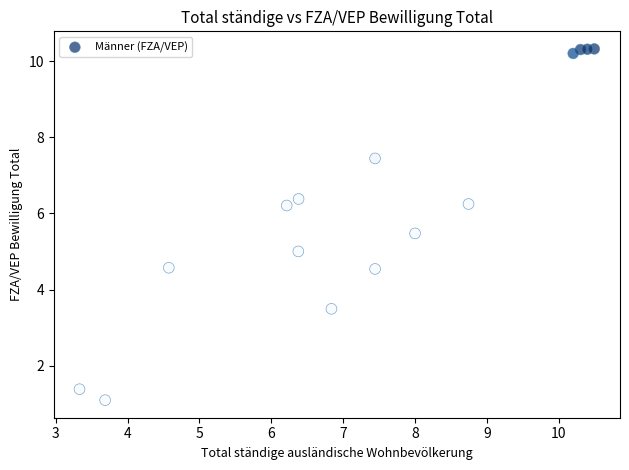

What is the range of Y values (max minus min)?

9.2